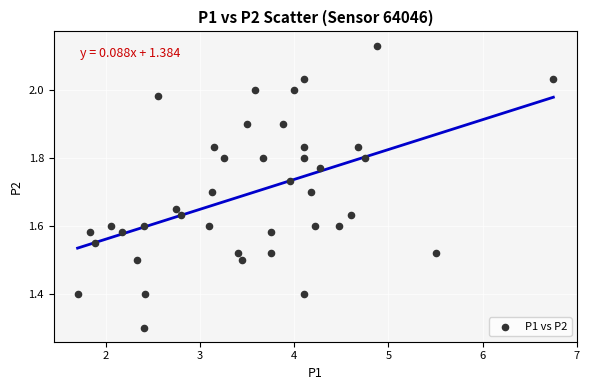

What is the range of Y values (max minus min)?

0.8